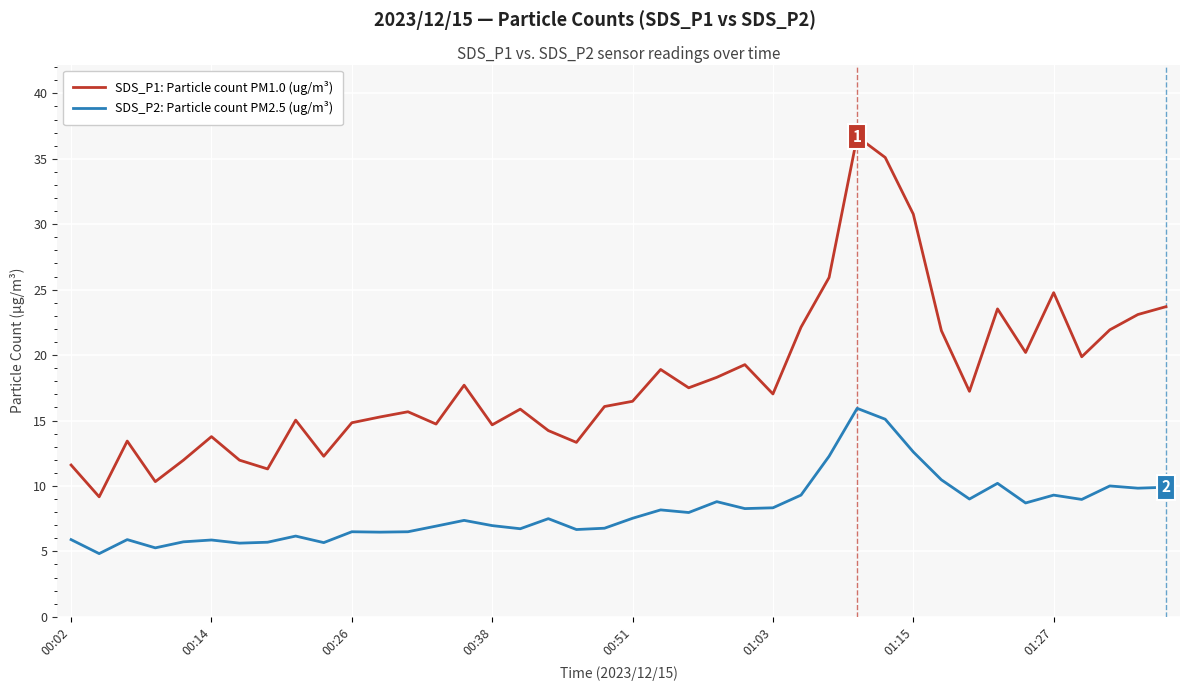

What is the maximum value for SDS_P2: Particle count PM2.5 (ug/m³)?

15.9